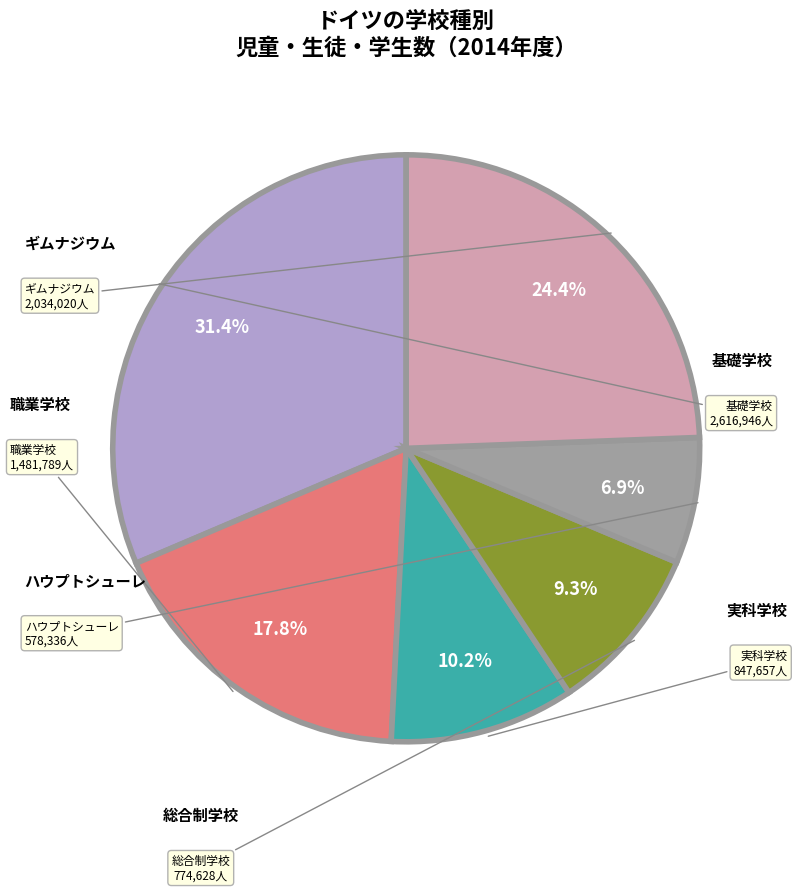

Is there a majority slice in this chart?

No